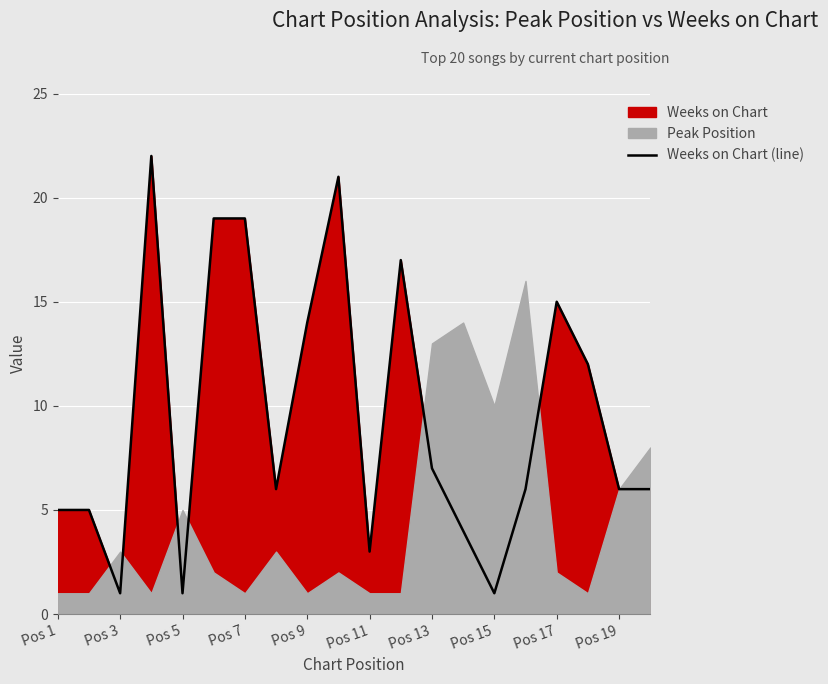

What is the maximum value for Weeks on Chart (line)?

22